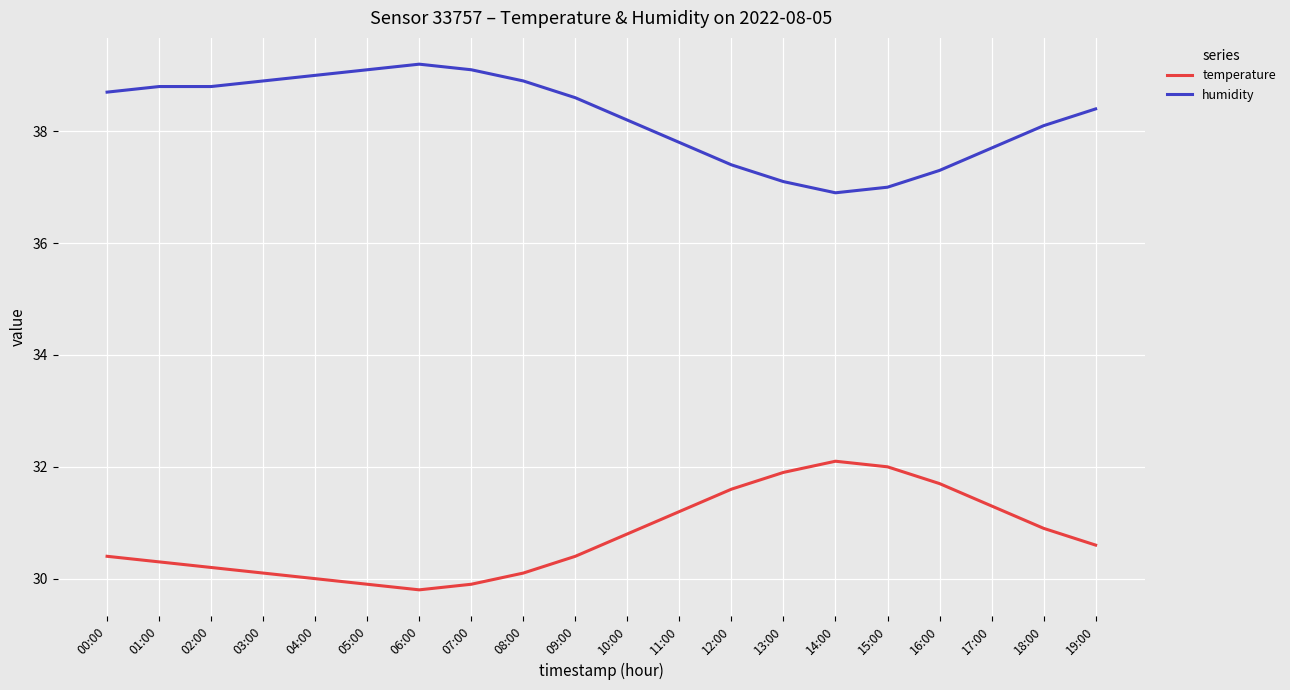

What is the spread (max minus min) of values at 19:00?

7.8